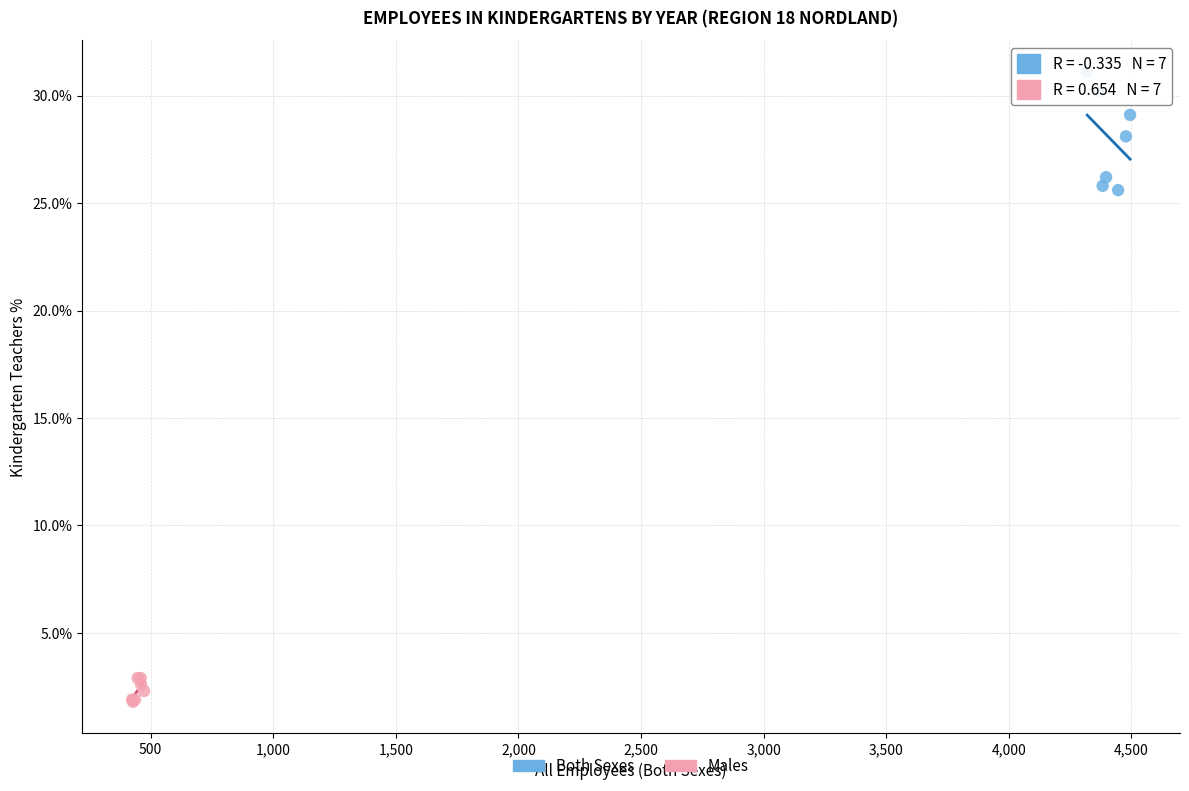

What are all the series names shown in the legend?

Both Sexes, Males